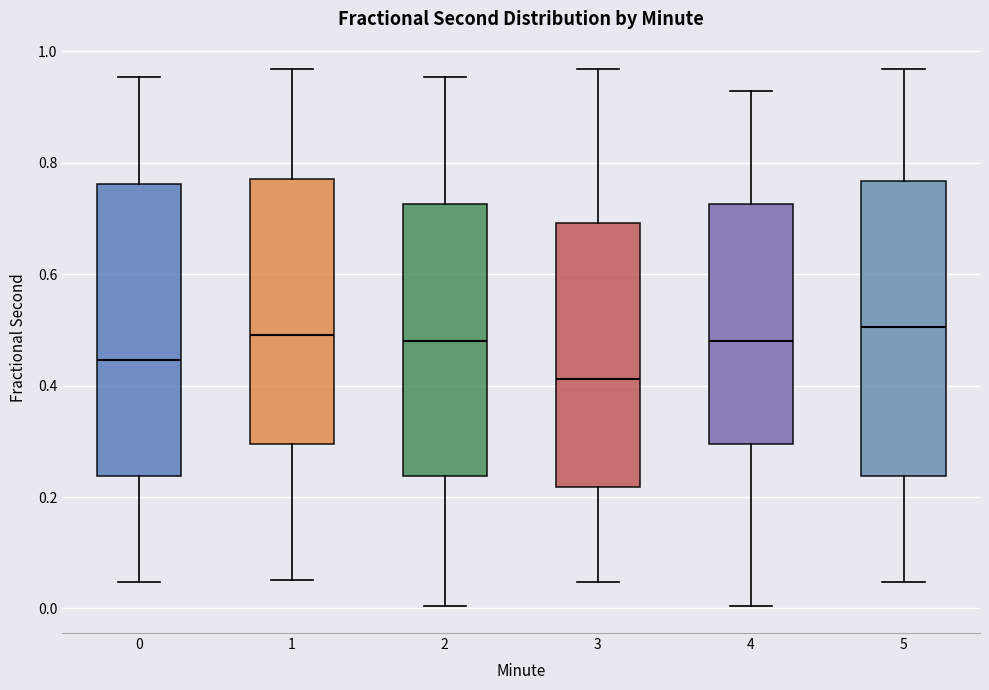

Reading left to right, transcribe this box plot: for each box, give where its median line is, the range the box spans, and where its two whiskers end, as read against the y-axis. The values are not printed on the chart, so give them approximately, as read against the axis.

0: median 0.44, box 0.24 to 0.76, whiskers 0.04 to 0.96
1: median 0.50, box 0.30 to 0.76, whiskers 0.06 to 0.96
2: median 0.48, box 0.24 to 0.72, whiskers 0.00 to 0.96
3: median 0.42, box 0.22 to 0.70, whiskers 0.04 to 0.96
4: median 0.48, box 0.30 to 0.72, whiskers 0.00 to 0.92
5: median 0.50, box 0.24 to 0.76, whiskers 0.04 to 0.96